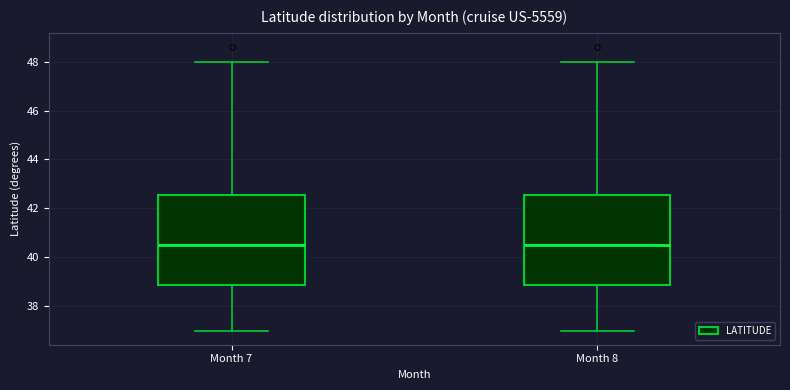

Reading left to right, transcribe this box plot: for each box, give where its median line is, the range the box spans, and where its two whiskers end, as read against the y-axis. The values are not printed on the chart, so give them approximately, as read against the axis.

Month 7: median 40.6, box 38.8 to 42.6, whiskers 37.0 to 48.0
Month 8: median 40.6, box 38.8 to 42.6, whiskers 37.0 to 48.0